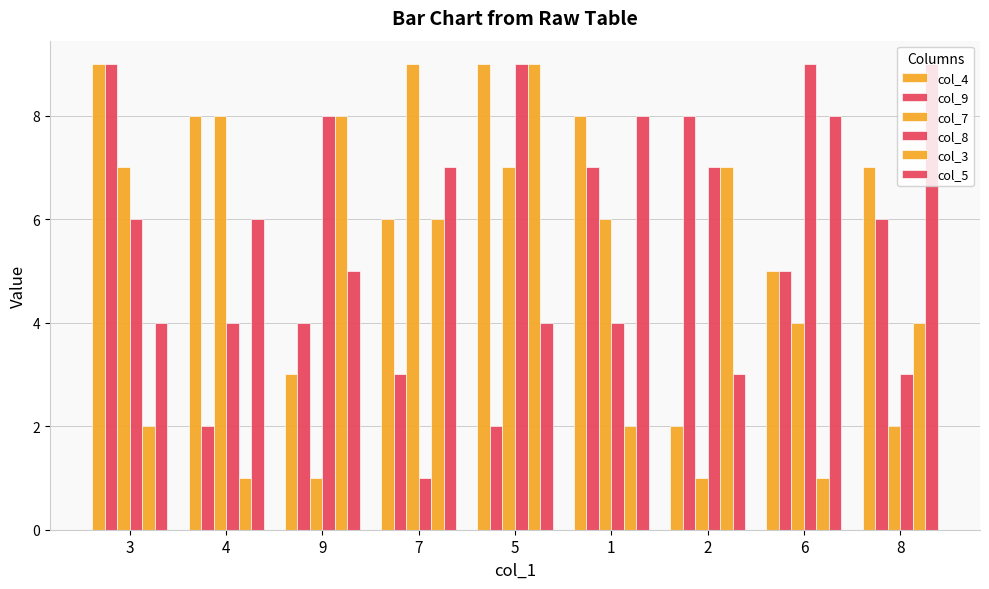

Does the chart contain stacked bars?

No